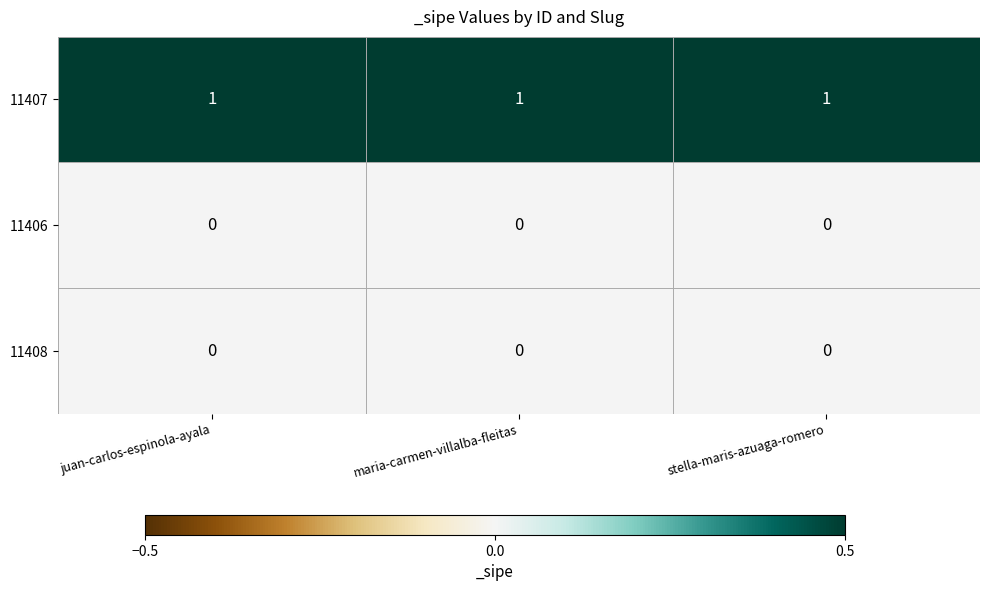

The value of 11407 at stella-maris-azuaga-romero is 1. True or false?

True